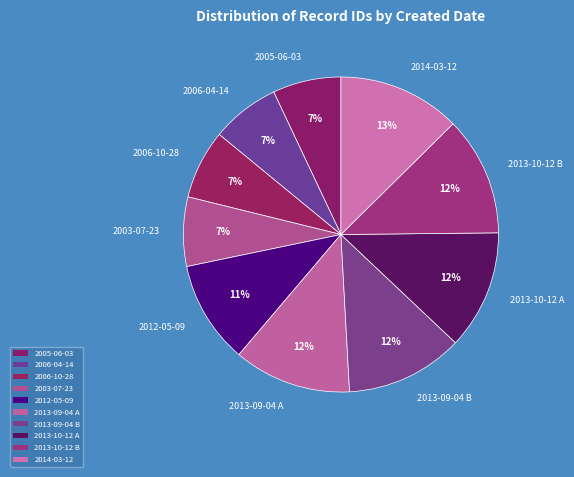

Is there a majority slice in this chart?

No